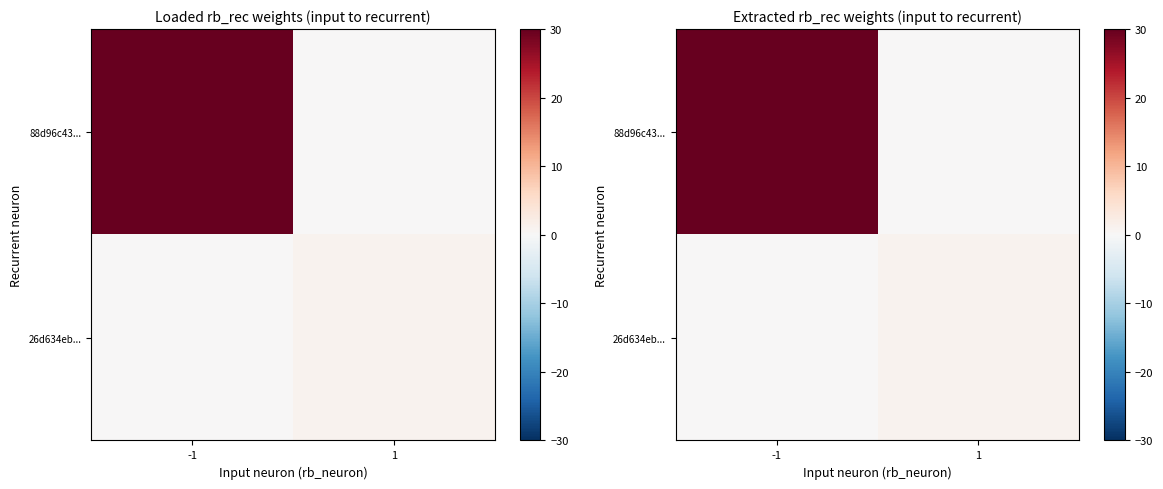

What is the total value across all series at 1?

1